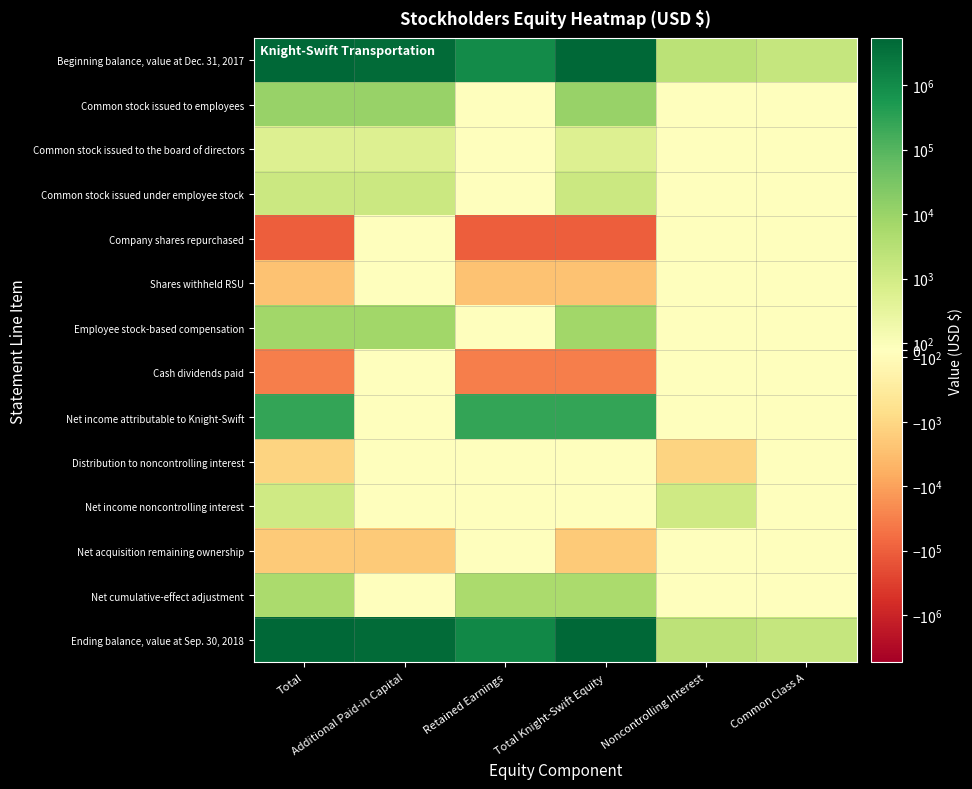

At how many categories does at least one series exceed 1965671?

3